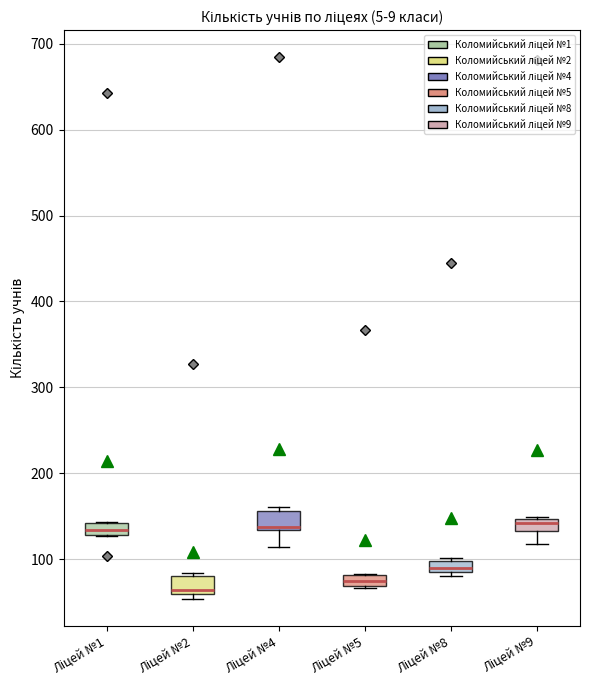

Where is the upper edge of the box for Ліцей №1 on the y-axis? The values are not printed on the chart, so give them approximately, as read against the axis.

140